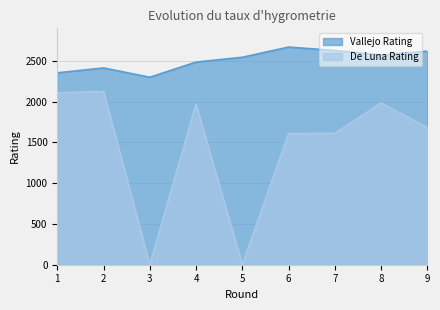

At how many categories does at least one series exceed 2587?

3